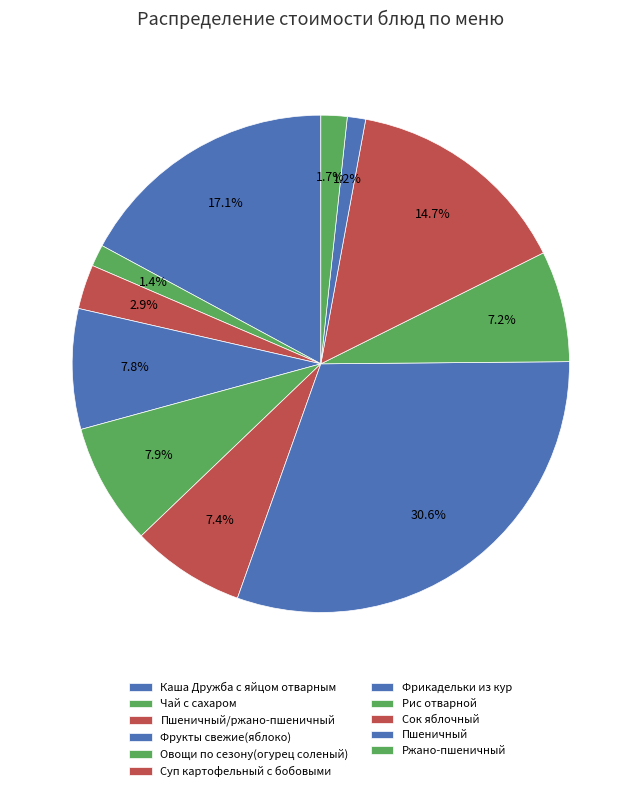

Which category has the smallest portion of the pie?

Пшеничный